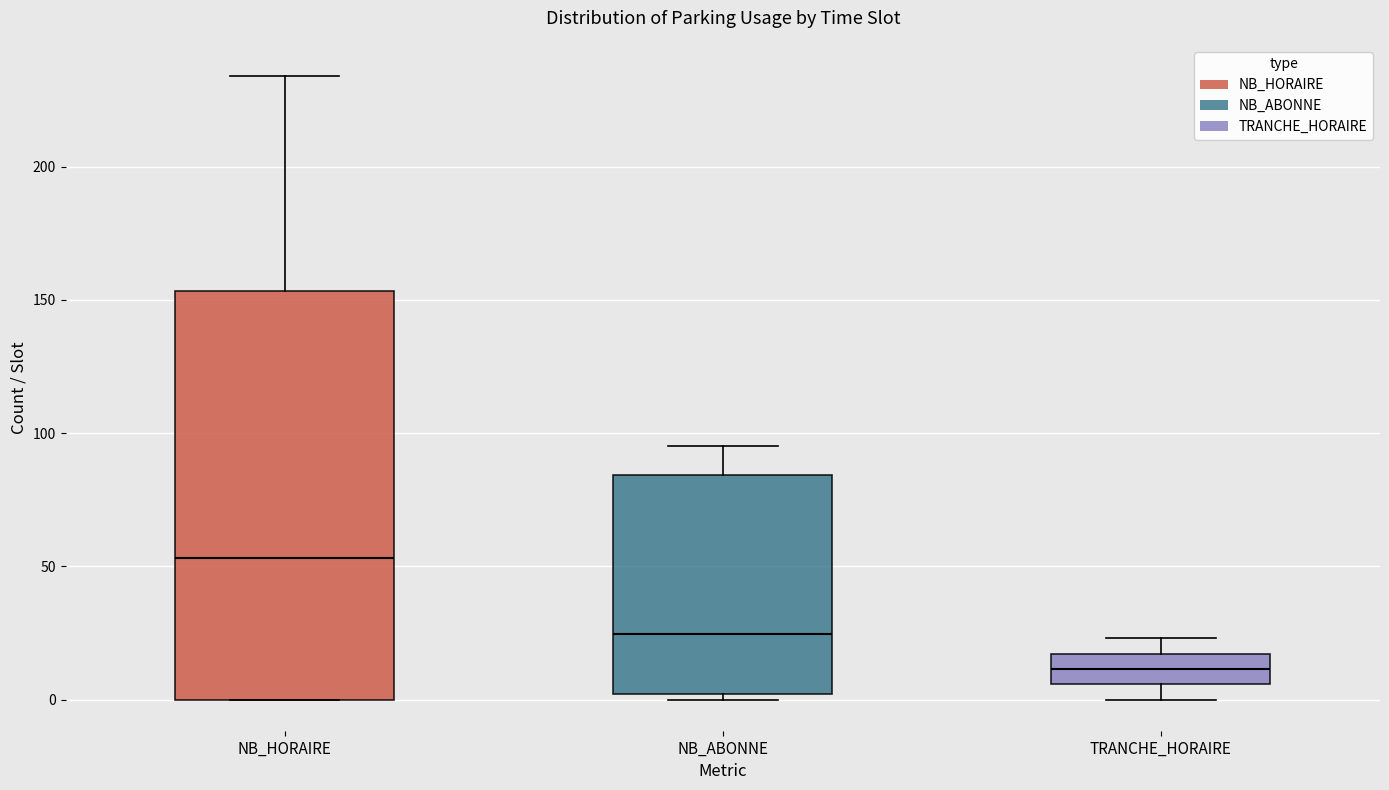

Which box's median line is the lowest?

TRANCHE_HORAIRE